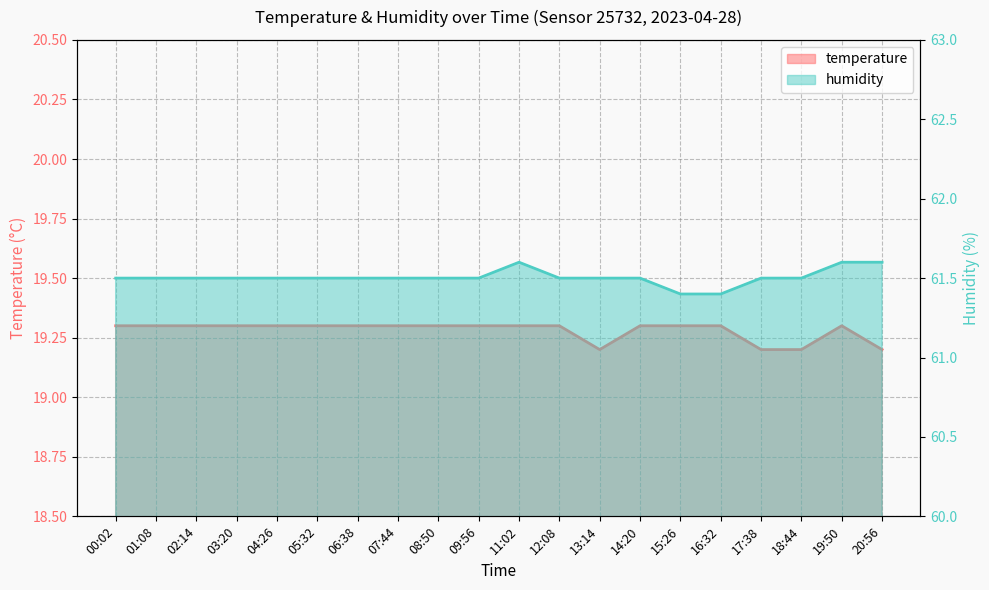

Rank the categories by temperature value from lowest to highest.

13:14, 17:38, 18:44, 20:56, 00:02, 01:08, 02:14, 03:20, 04:26, 05:32, 06:38, 07:44, 08:50, 09:56, 11:02, 12:08, 14:20, 15:26, 16:32, 19:50